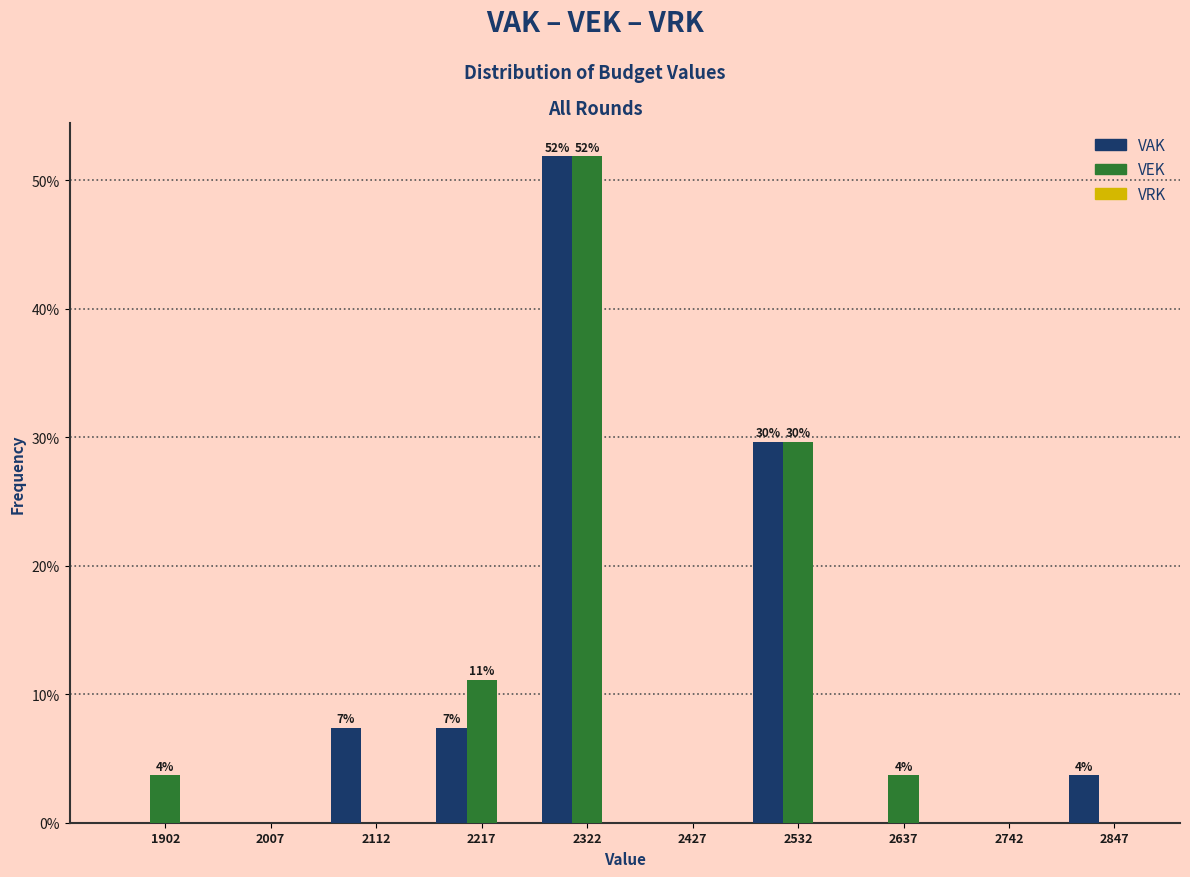

Does the chart contain stacked bars?

No